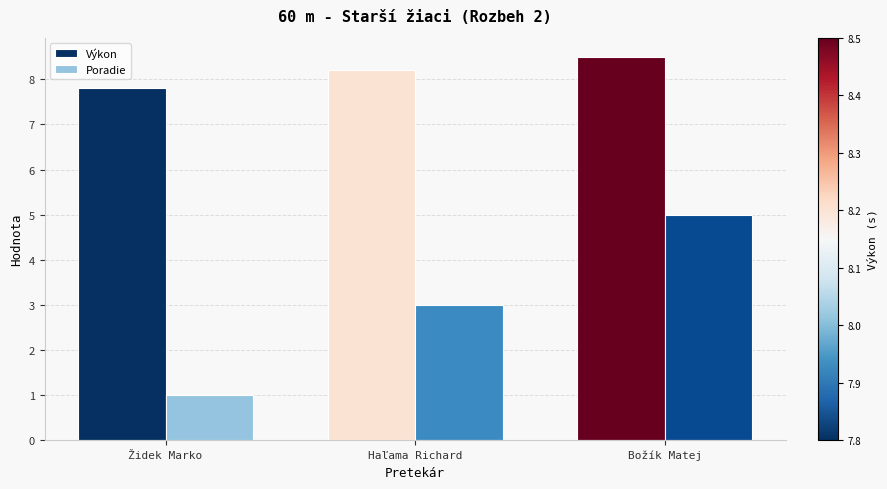

How many bars are there in each group?

2